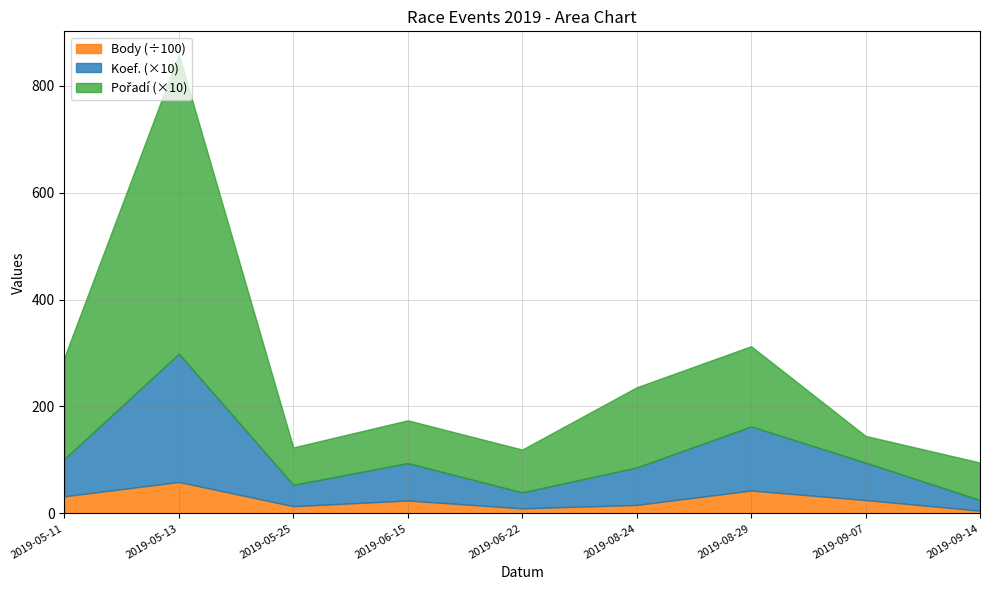

Which series changed the most between 2019-05-13 and 2019-05-25?

Pořadí